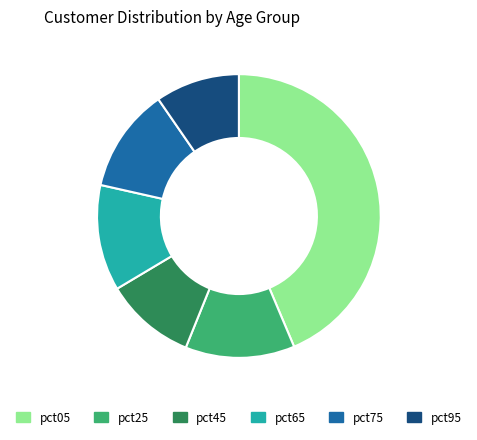

Approximately how many times larger is the value at pct75 compared to pct65?

1.0